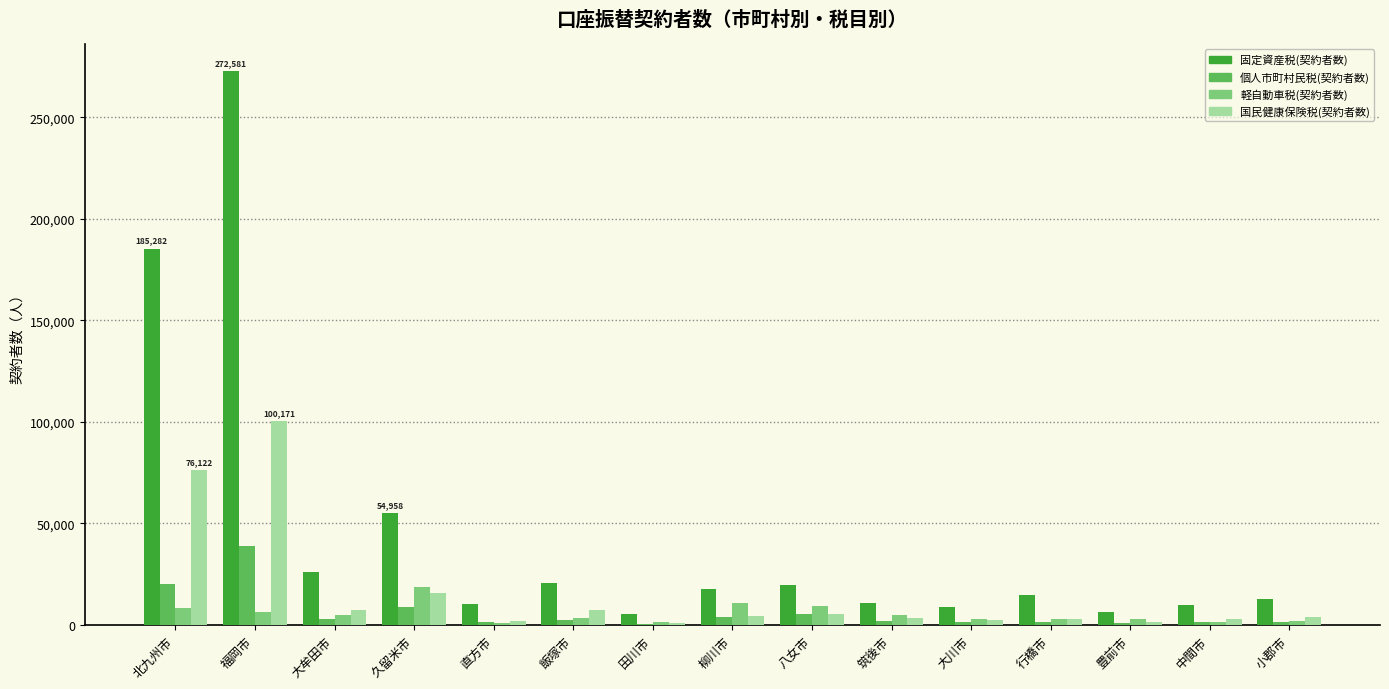

Which category has the highest value in the 国民健康保険税(契約者数) series?

福岡市